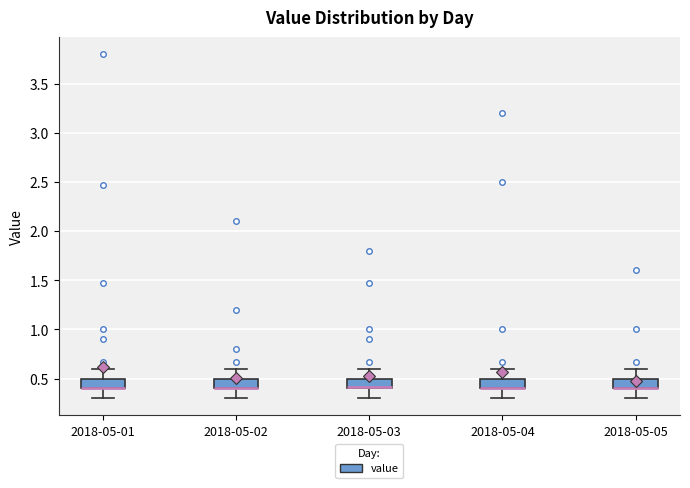

Where does the lower whisker of the box for 2018-05-02 end on the y-axis? The values are not printed on the chart, so give them approximately, as read against the axis.

0.3